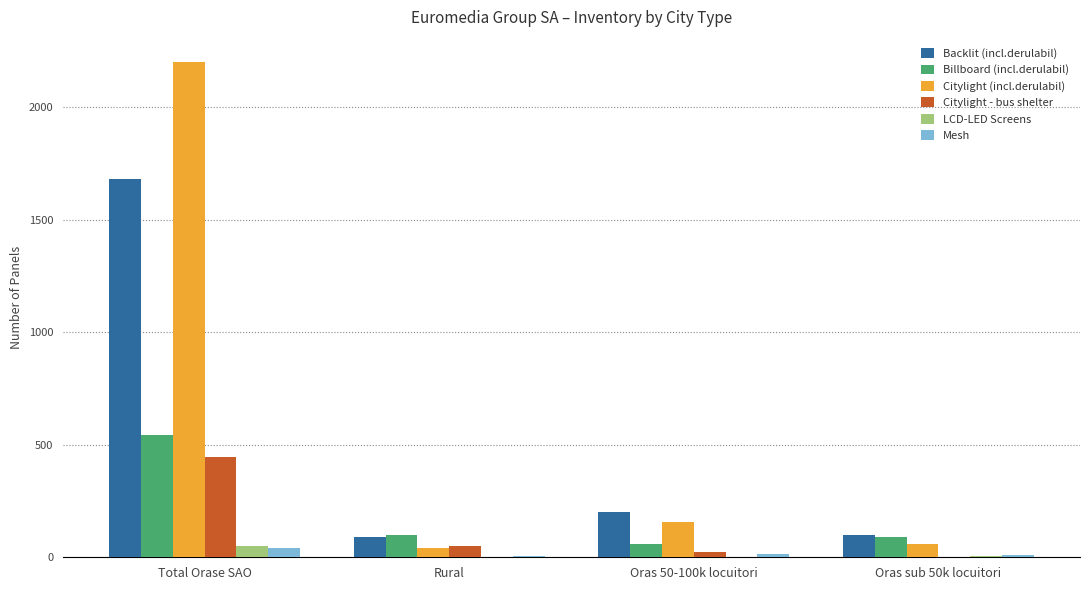

What value does the Citylight (incl.derulabil) series have at Oras sub 50k locuitori?

59